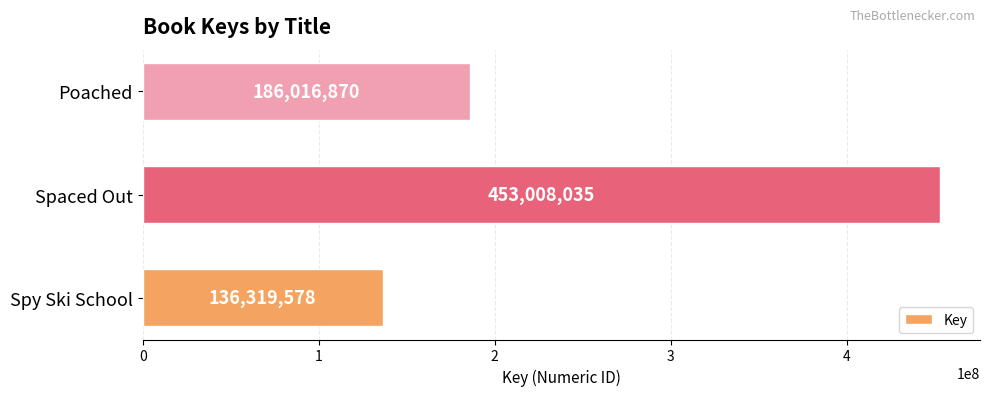

Reading top to bottom, list all the values displayed in this chart.

186016870	453008035	136319578